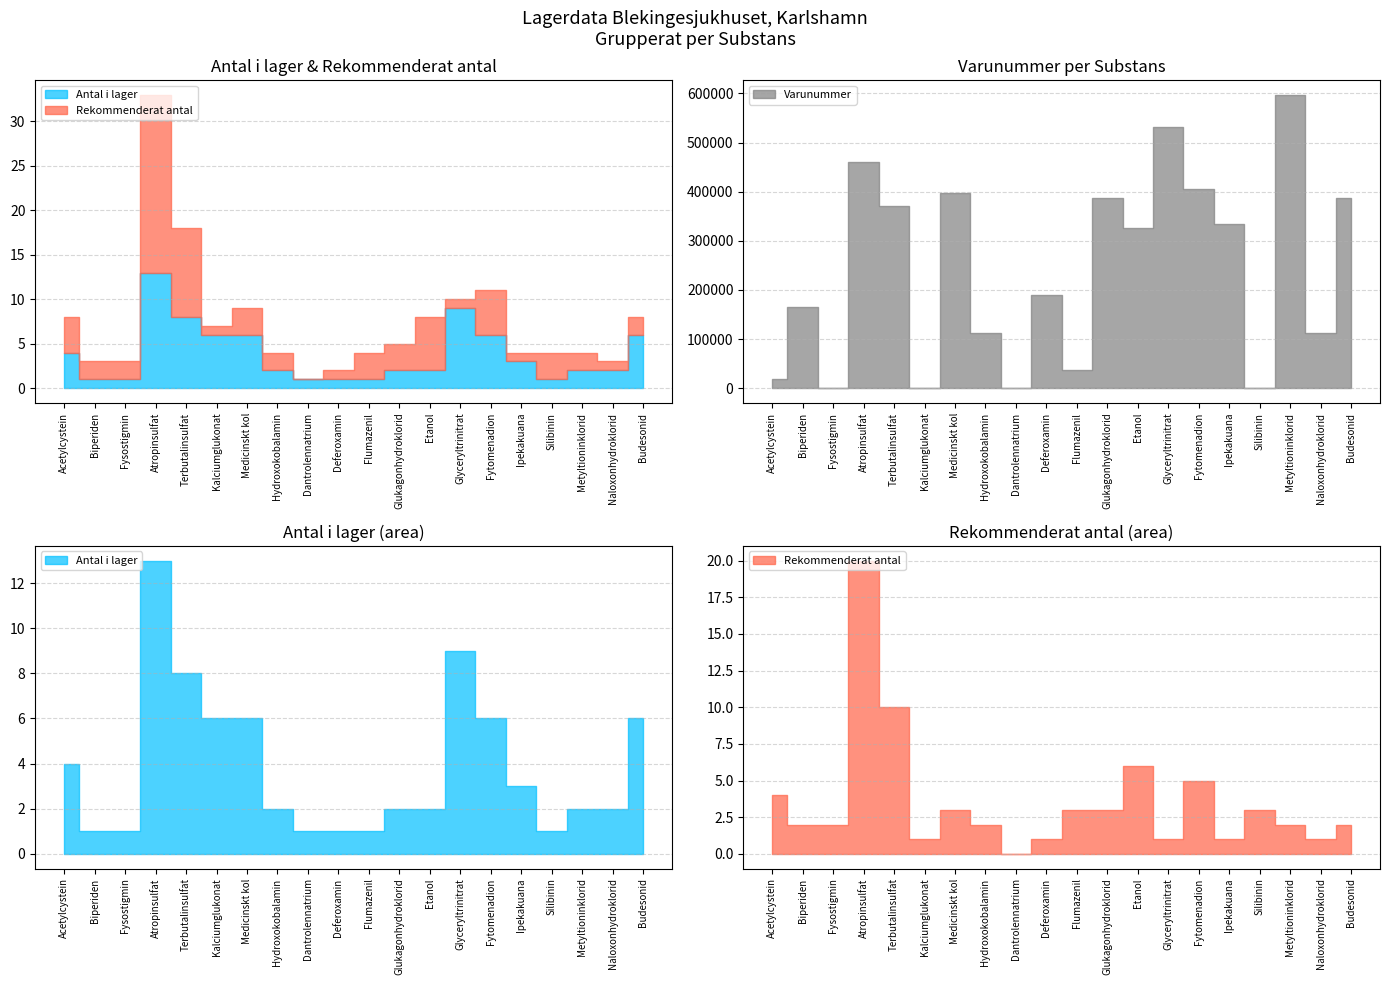

Count the number of data series in this chart.

3